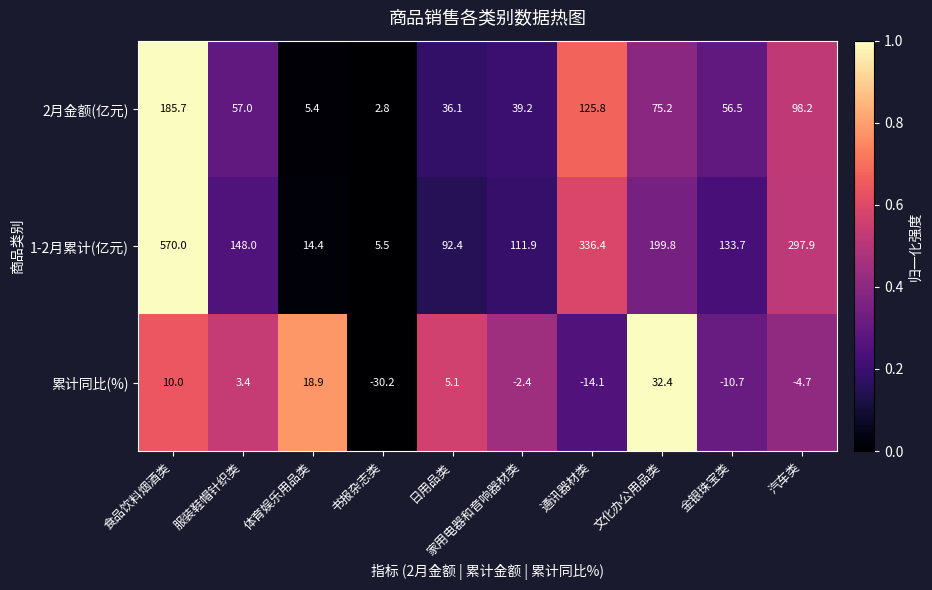

What is the difference between the maximum and minimum values in the 2月金额(亿元) series?

182.9